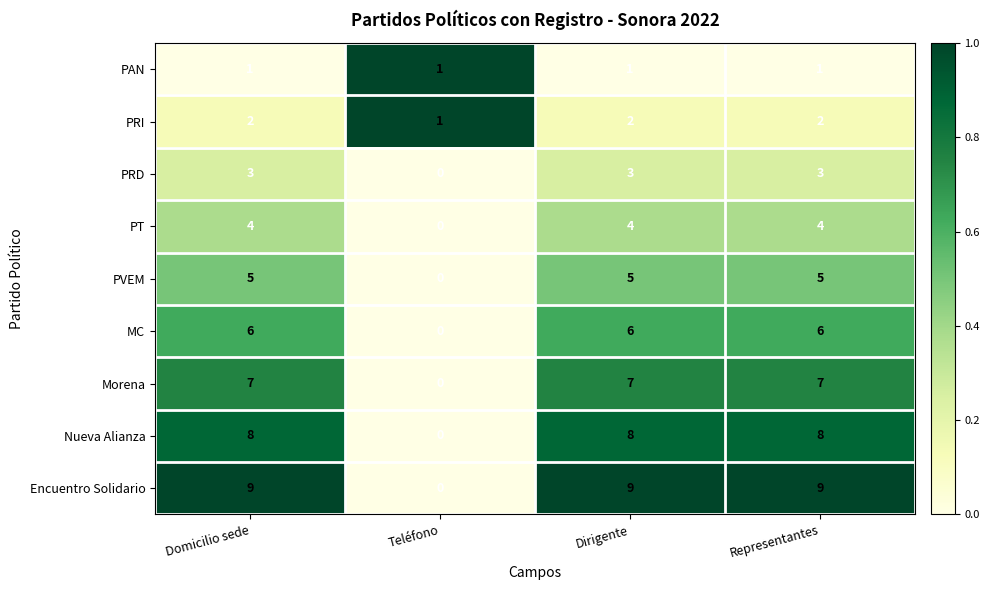

The PRD series shows 1 at Dirigente. True or false?

False